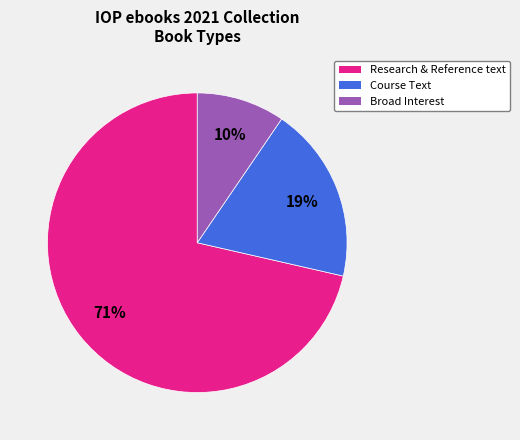

What percentage is the Research & Reference text slice, to the nearest percent?

71%